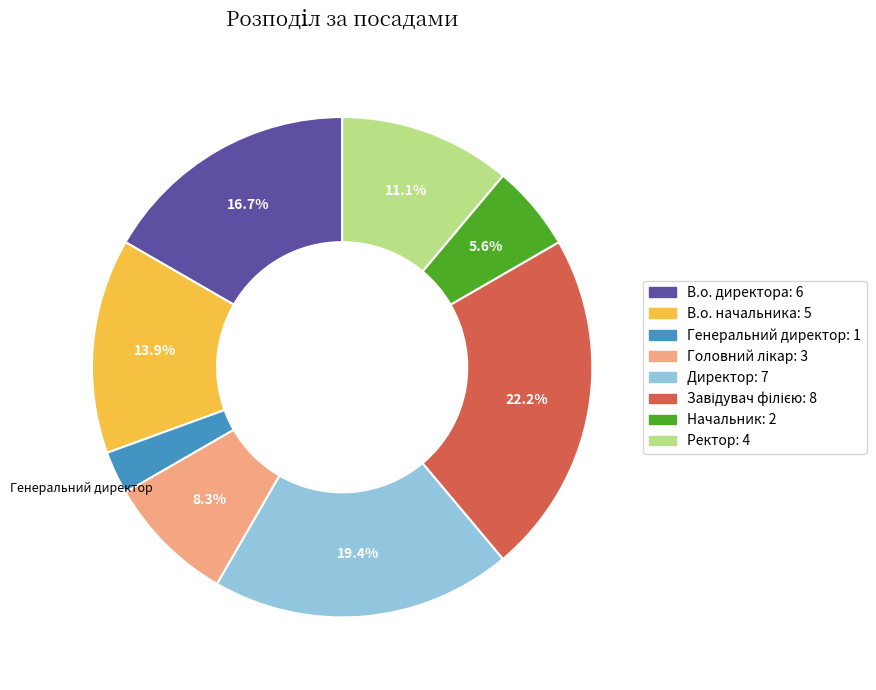

How many slices are in this pie chart?

8